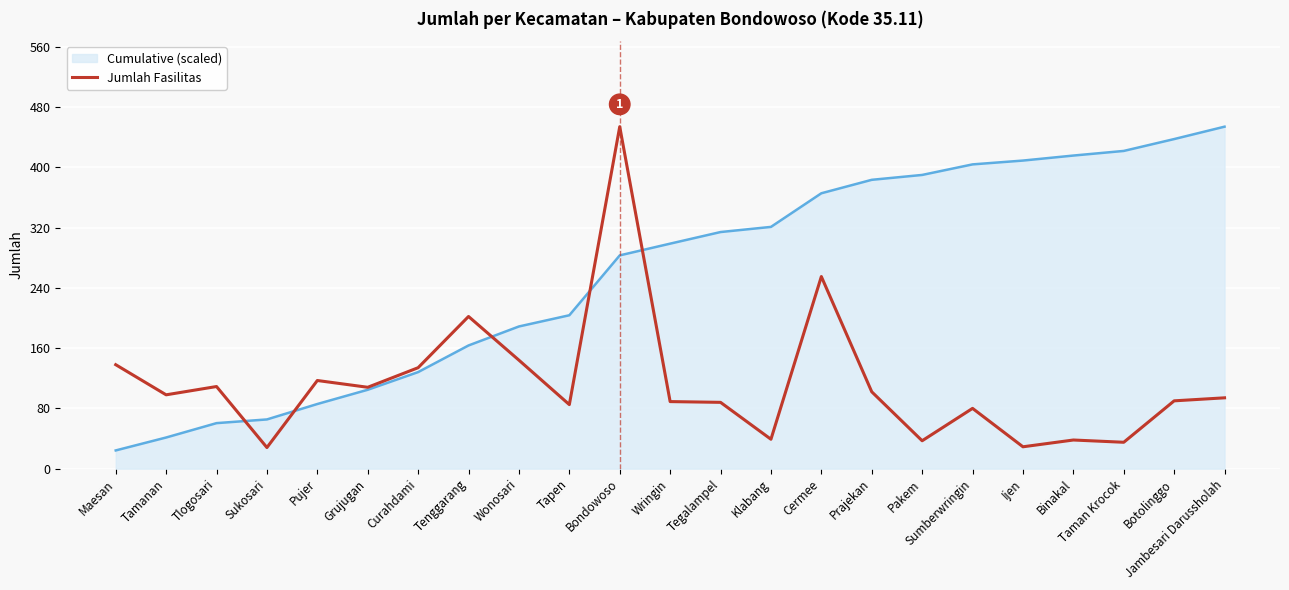

True or false: Cumulative (scaled) has a value of 109.6 at Jambesari Darussholah.

False